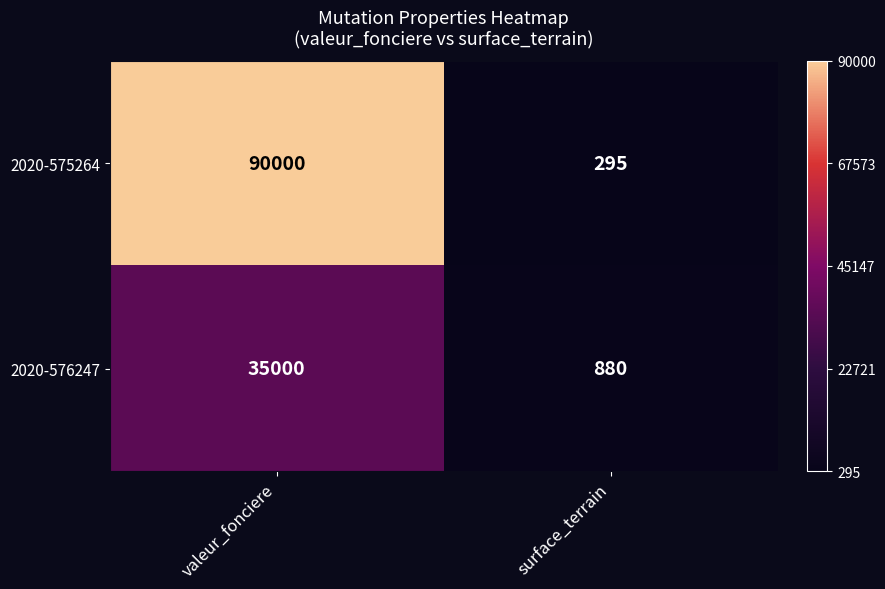

The 2020-575264 series shows 169 at surface_terrain. True or false?

False